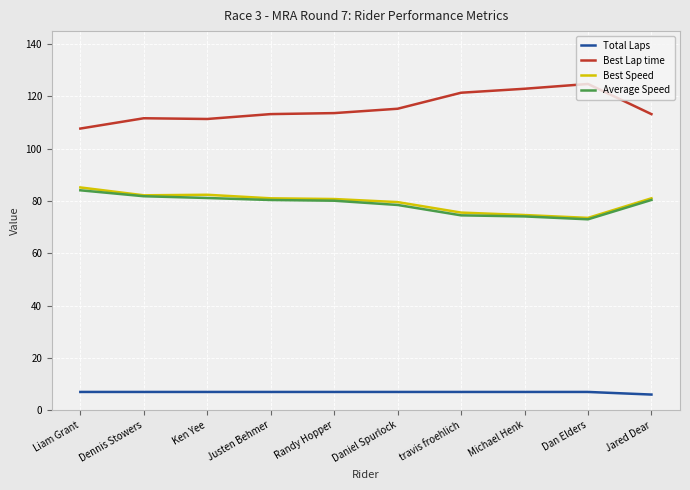

True or false: Best Lap time and Best Speed cross at least once.

False